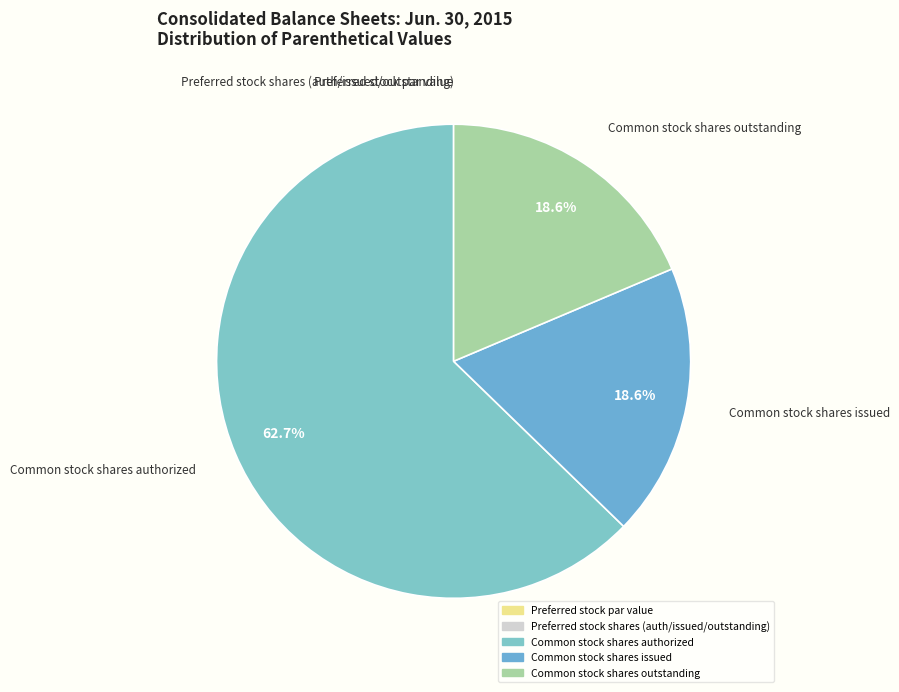

Which slice is the largest?

Common stock shares authorized